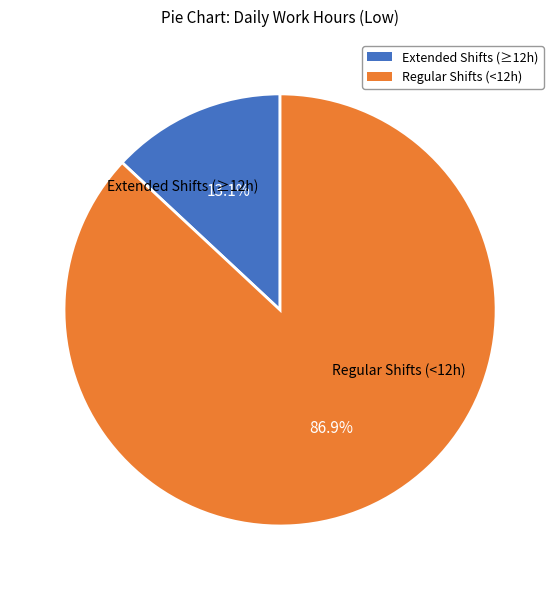

Is there any slice that represents more than half of the pie?

Yes